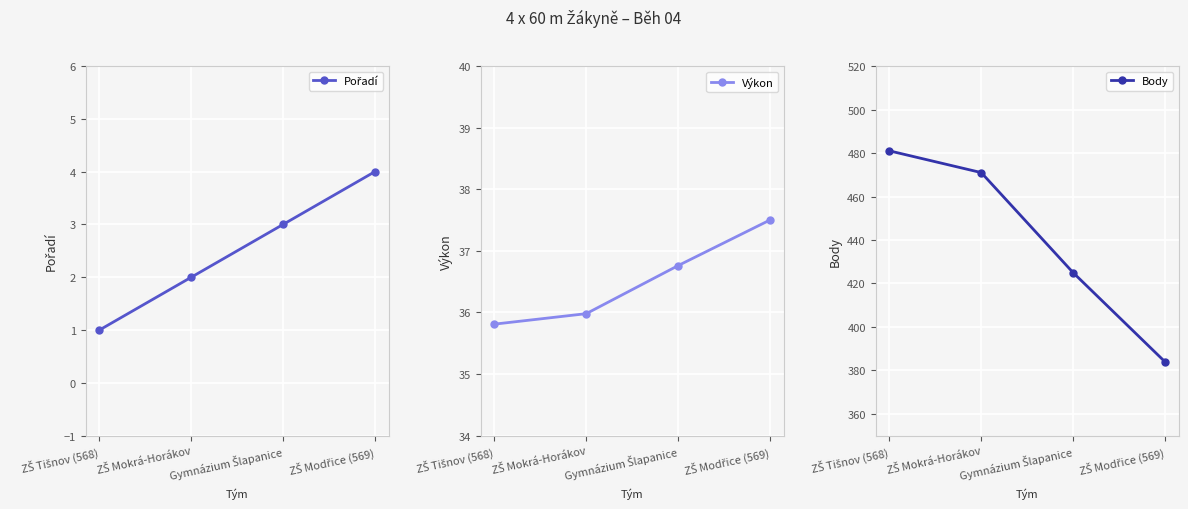

How many values in the Výkon series are below 36?

2